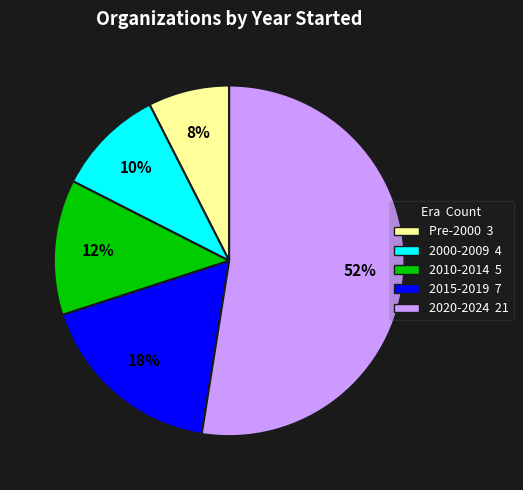

How many slices are in this pie chart?

5